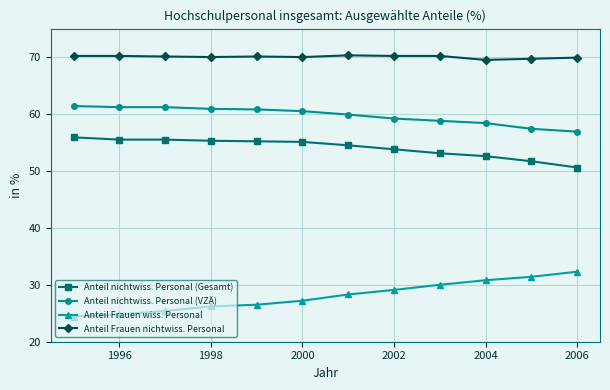

How many lines are shown in the chart?

4